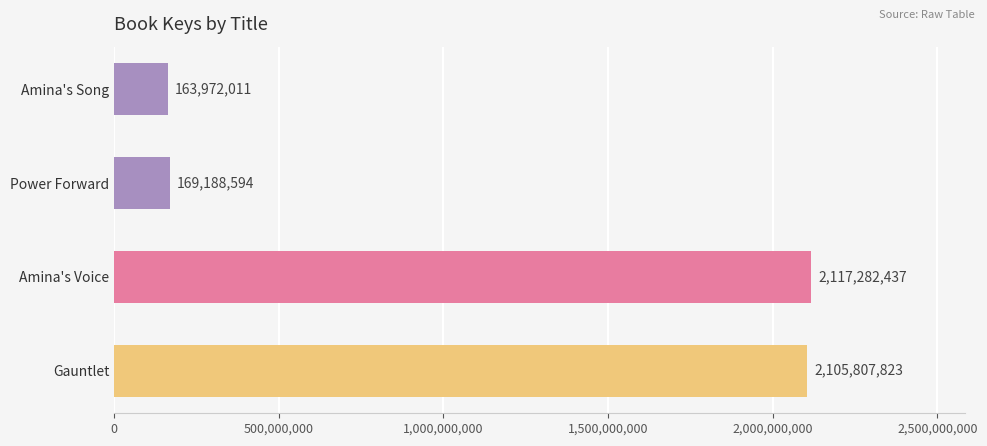

What is the label of the 1st bar from the bottom?

Gauntlet